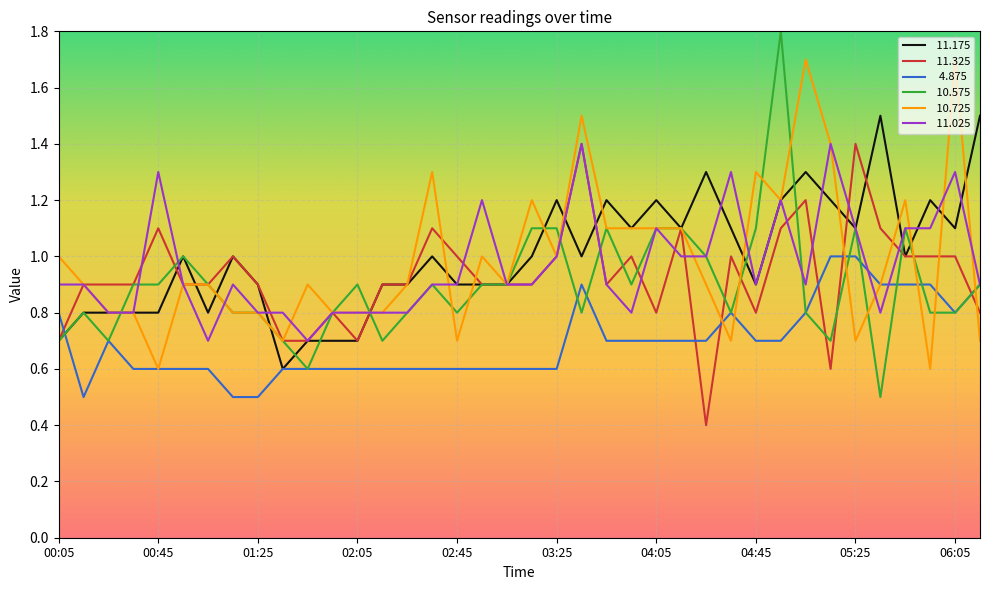

What is the maximum value shown in the chart?

1.8